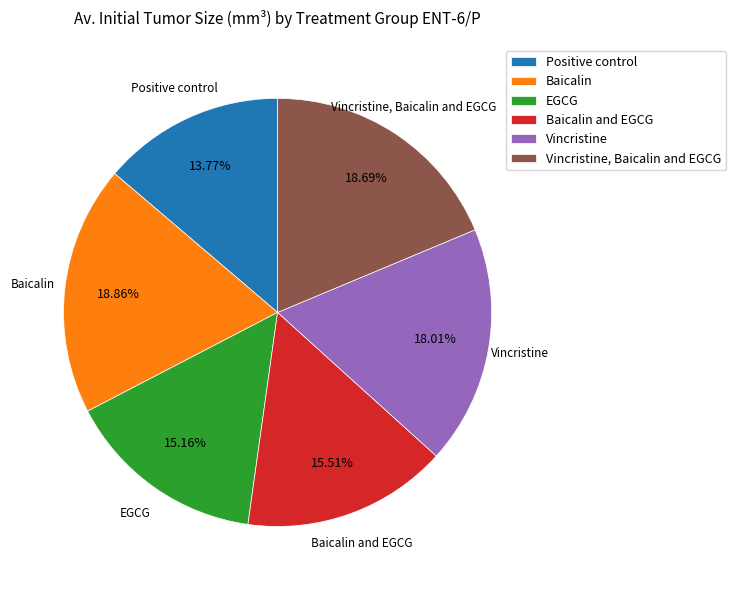

To the nearest percent, what is the difference between the largest and smallest slice percentages?

5%